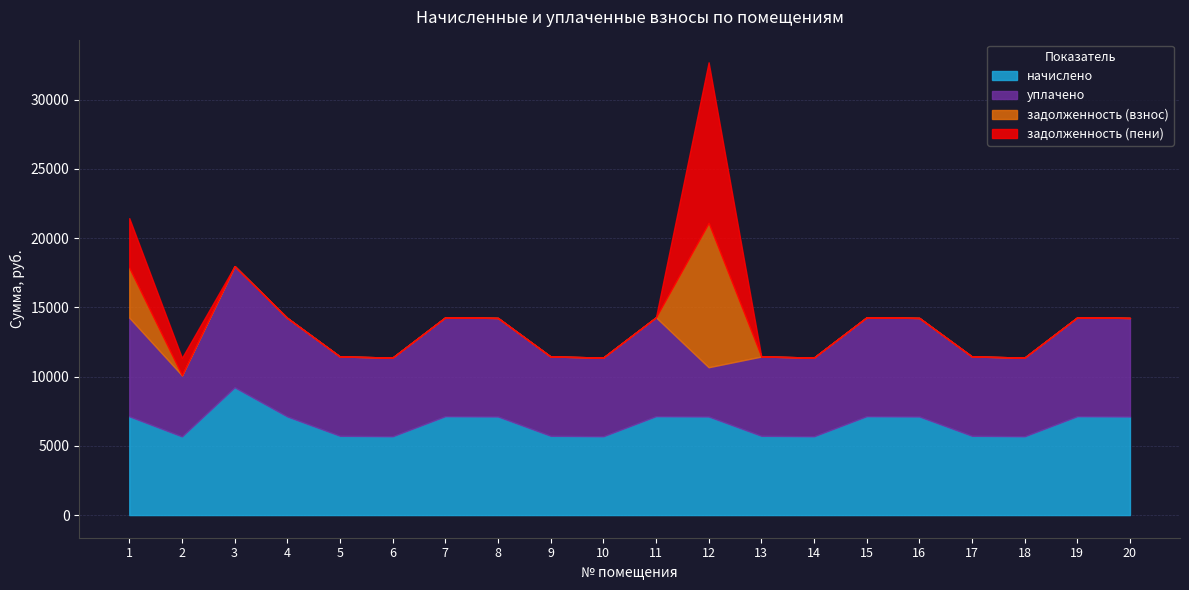

True or false: задолженность (пени) has a value of -3857.8 at 13.

False